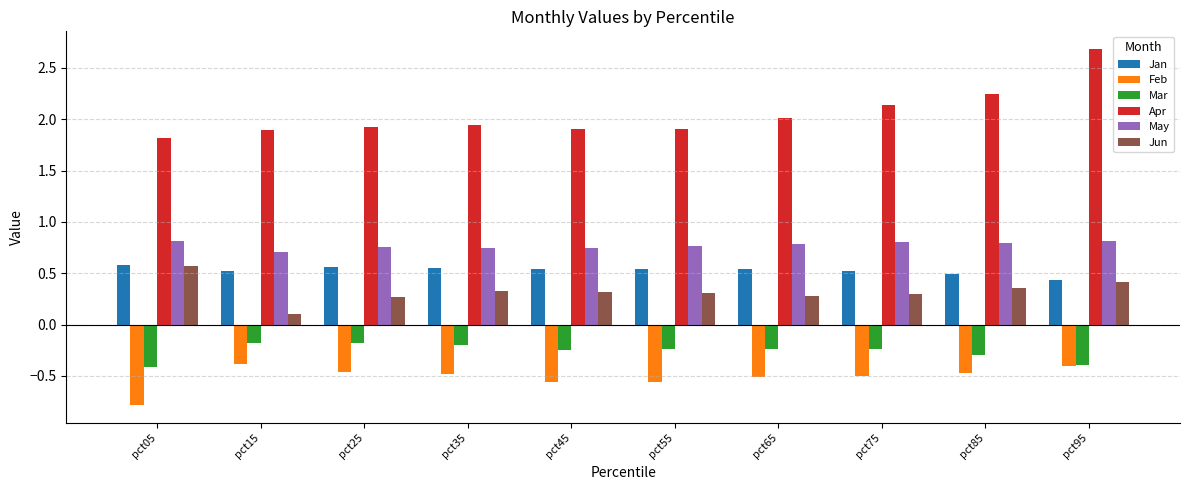

Which series has the widest spread of values?

Apr